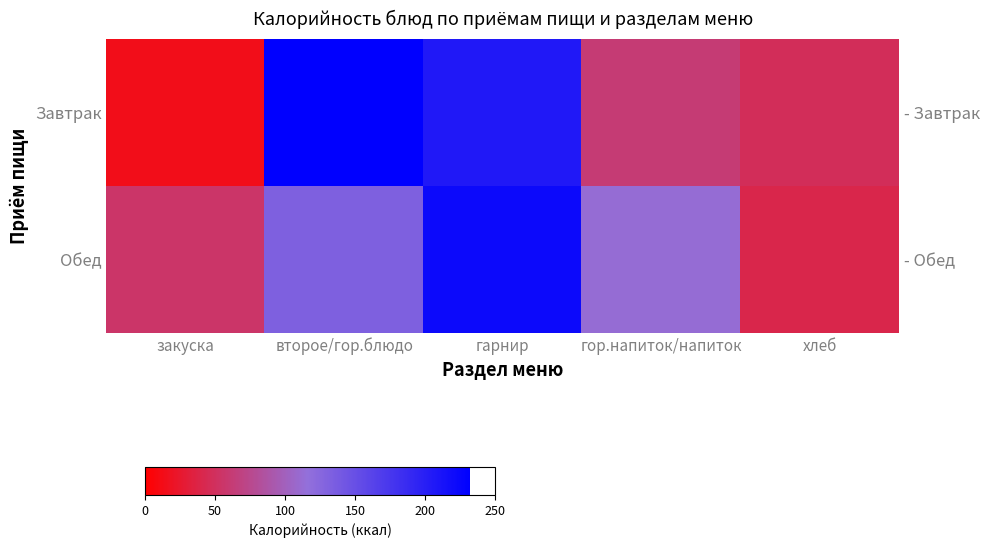

At which label does Завтрак first exceed 62?

второе/гор.блюдо